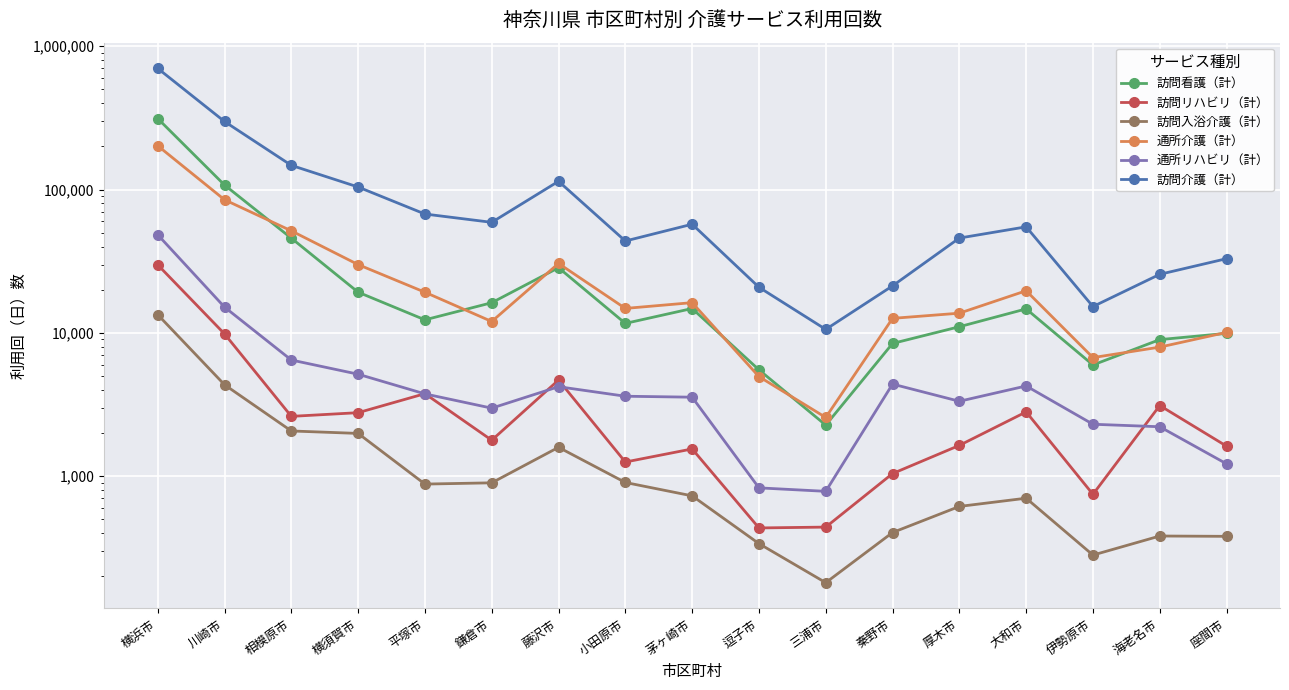

Reading left to right, what are all the values shown in this chart?

訪問看護（計）: 312897	107548	45795	19232	12336	16239	28496	11650	14799	5527	2274	8441	11045	14706	5976	8979	9926
訪問リハビリ（計）: 29856	9844	2617	2777	3768	1784	4688	1257	1551	436	442	1044	1642	2812	748	3115	1622
訪問入浴介護（計）: 13407	4349	2070	1990	882	900	1592	905	730	339	181	405	616	703	282	383	381
通所介護（計）: 202060	84886	51516	29957	19220	12009	30525	14818	16259	4956	2572	12632	13727	19679	6726	7960	10087
通所リハビリ（計）: 48383	15139	6470	5151	3755	2986	4214	3616	3561	830	785	4395	3335	4265	2306	2215	1221
訪問介護（計）: 700195	298327	147497	104166	67495	59058	114198	43755	57295	20824	10580	21283	45877	54943	15269	25625	32956